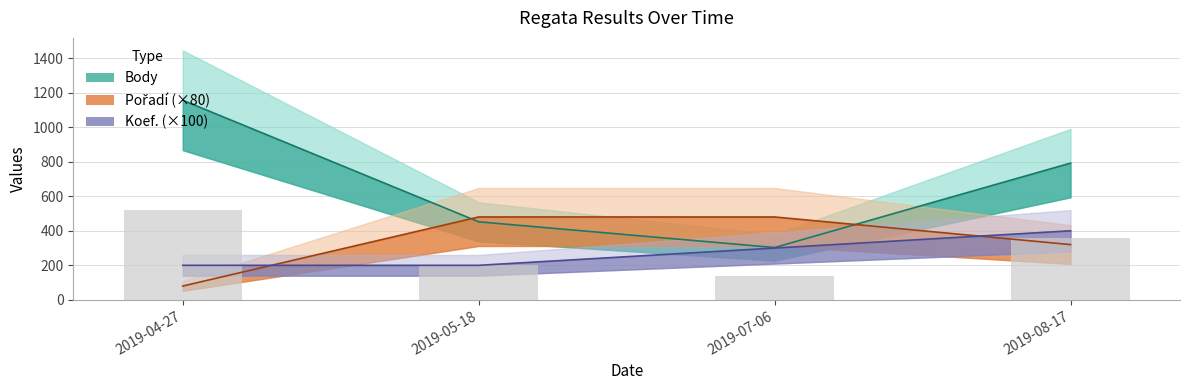

Reading right to left, what are all the values shown in this chart?

Body: 792	303	452	1156
CTL: 400	300	200	200
Pořadí: 320	480	480	80